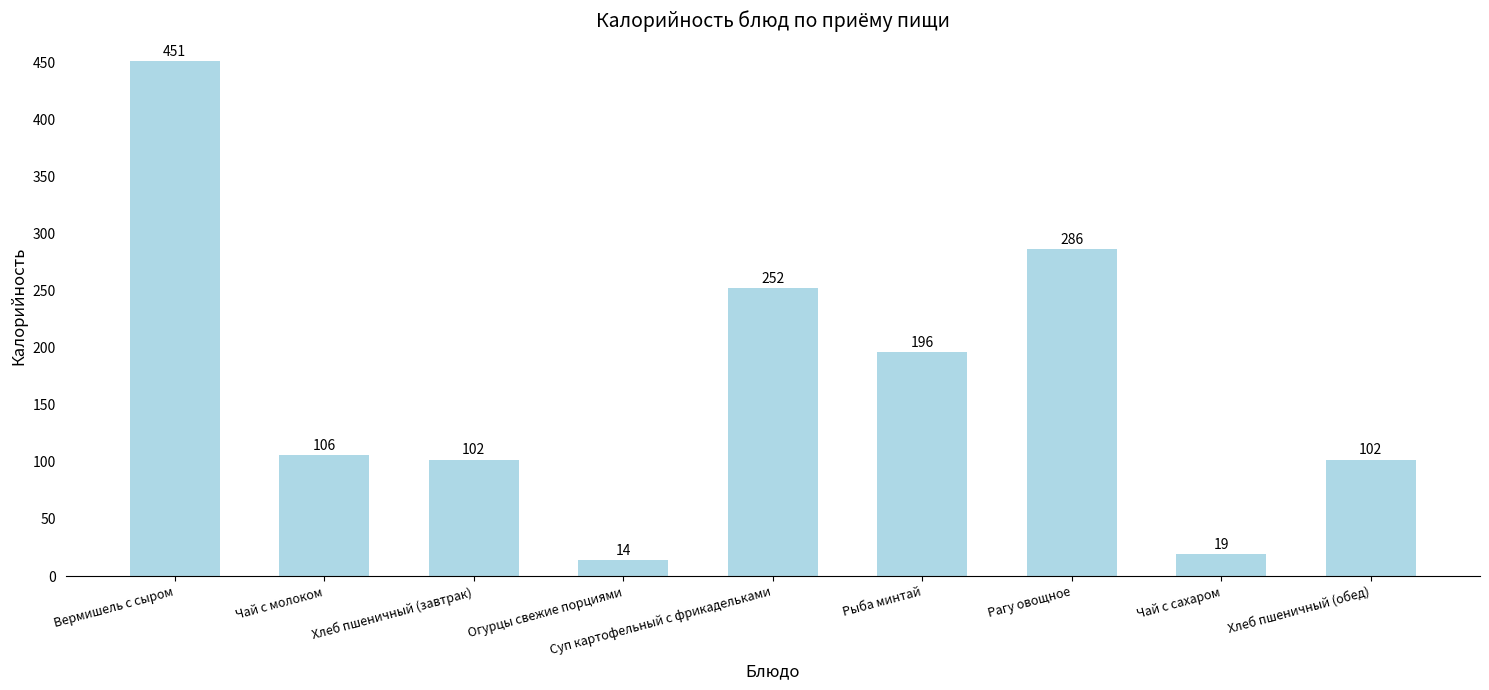

What position from the left is Суп картофельный с фрикадельками?

5